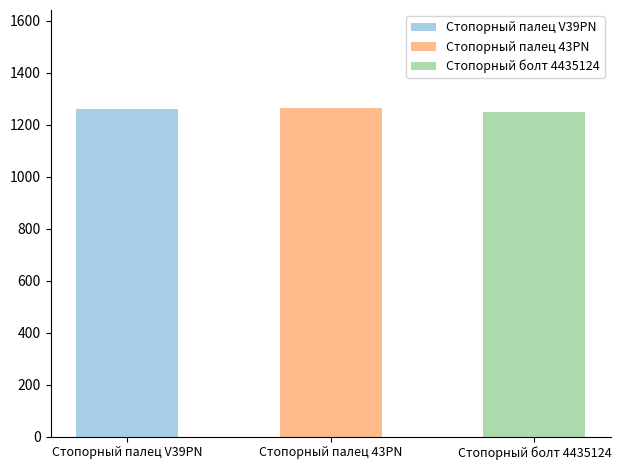

What is the total value across all series at Стопорный палец V39PN?

1262